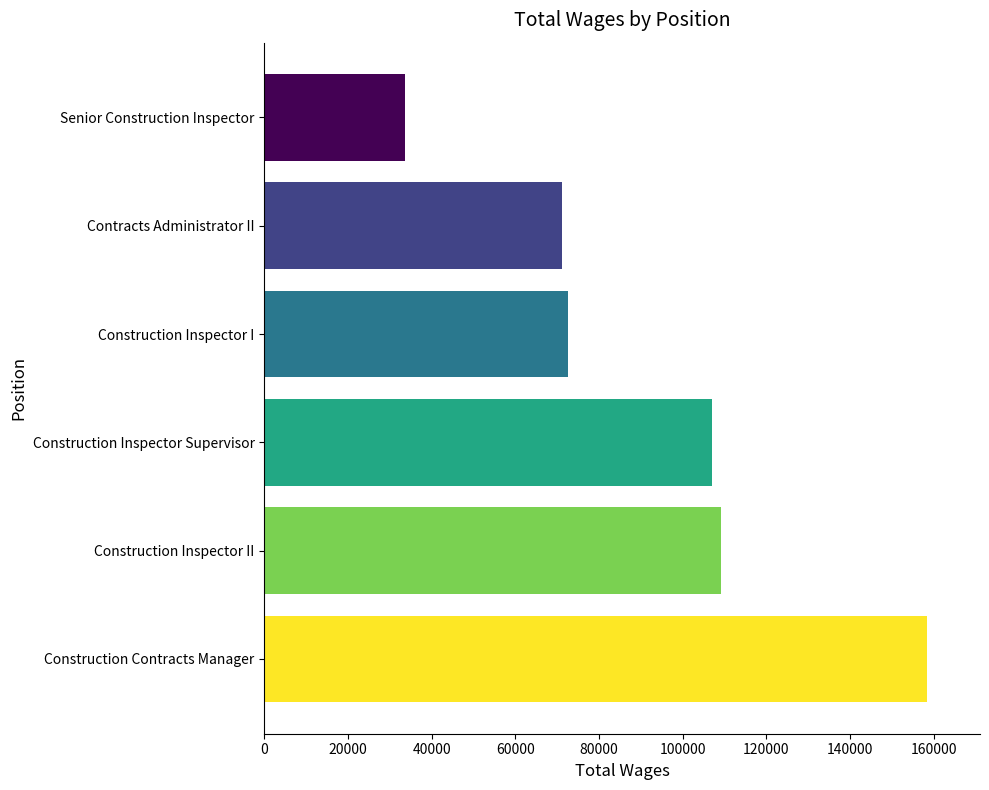

What value does the data have at Contracts Administrator II, to the nearest 100?

71300